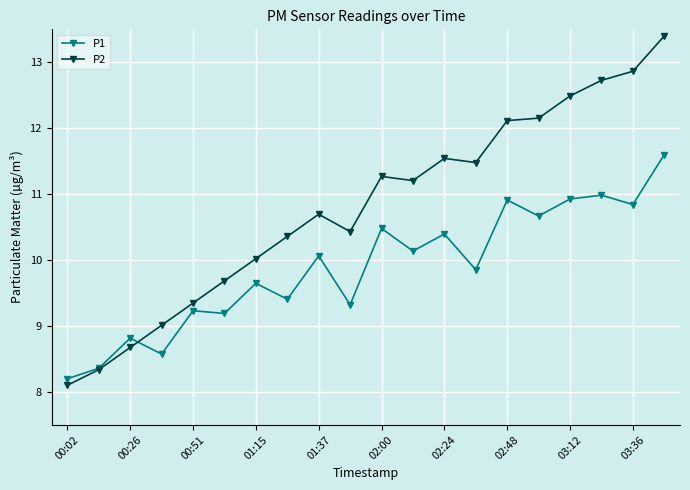

List the series in order of their peak value, lowest first.

P1, P2